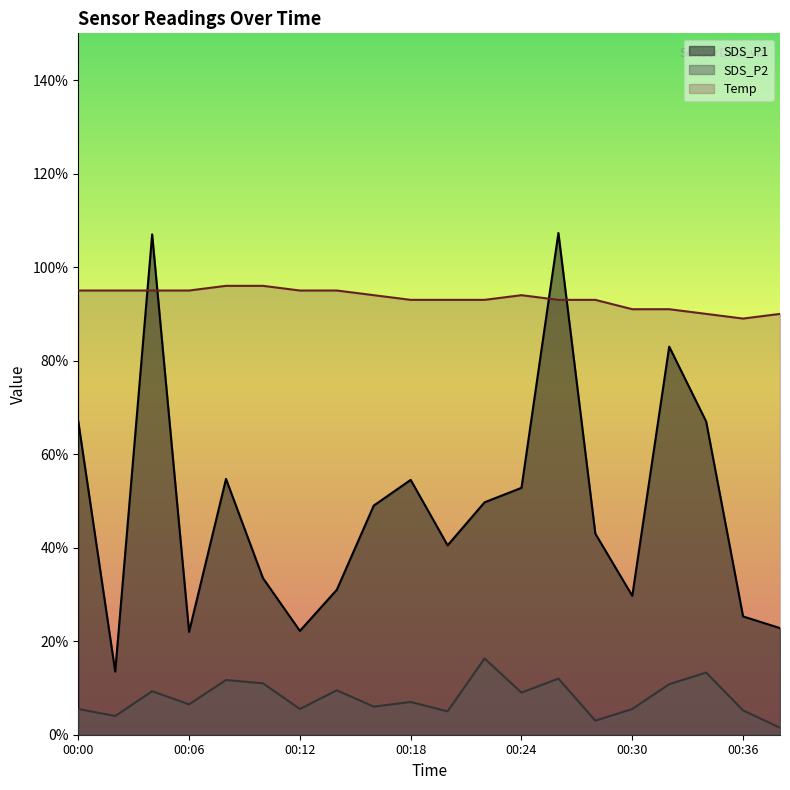

Which series changed the most between 00:24 and 00:34?

SDS_P1